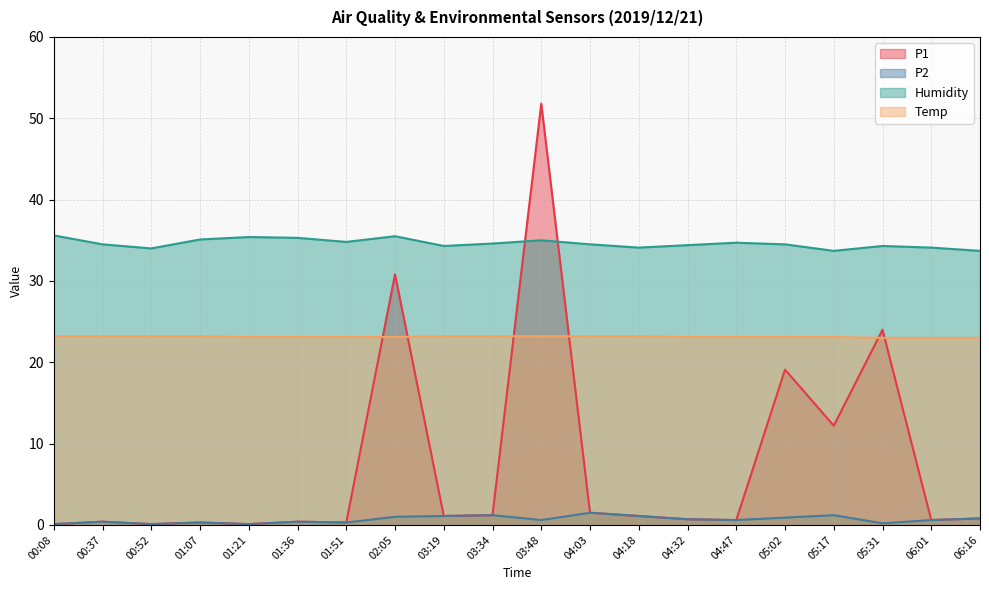

True or false: P1 has more than 0 interior local peaks.

True